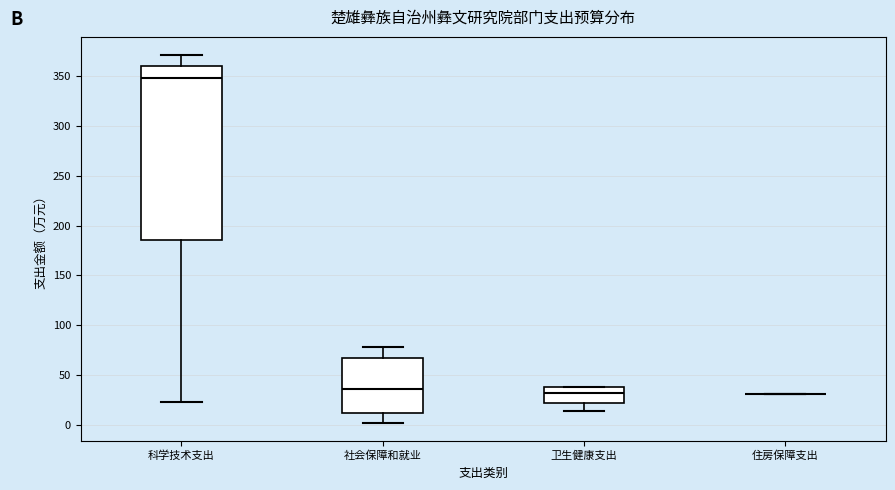

Reading left to right, read every box against the y-axis: the position of its median line, the range the box covers, and the ends of its whiskers. The values are not printed on the chart, so give them approximately, as read against the axis.

科学技术支出: median 350, box 185 to 360, whiskers 25 to 370
社会保障和就业: median 35, box 10 to 65, whiskers 0 to 80
卫生健康支出: median 30, box 20 to 40, whiskers 15 to 40
住房保障支出: box collapsed to a line at 30, whiskers 30 to 30